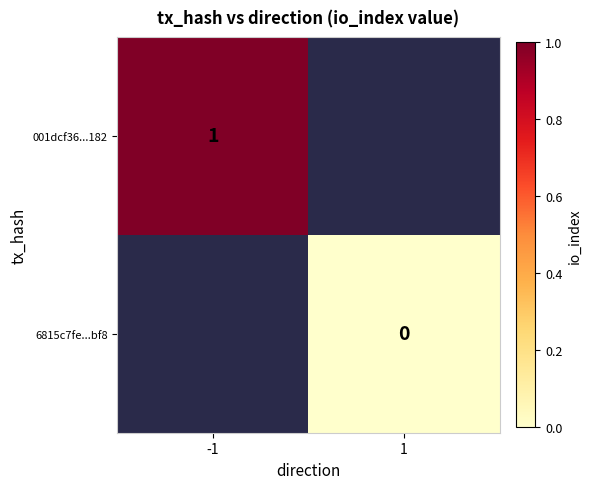

True or false: 001dcf36...182 has a value of 2 at -1.

False